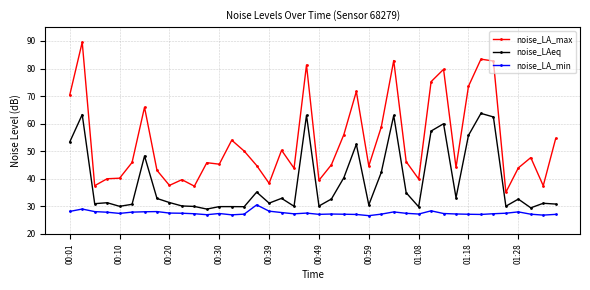

Which series has the largest total across all categories?

noise_LA_max